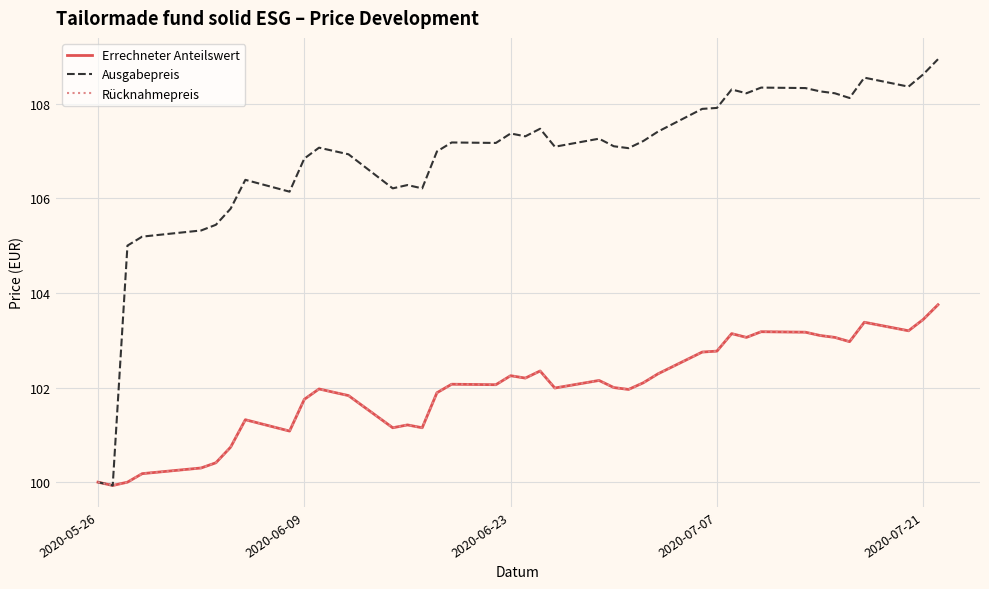

What is the sum of all Errechneter Anteilswert values?

4079.3